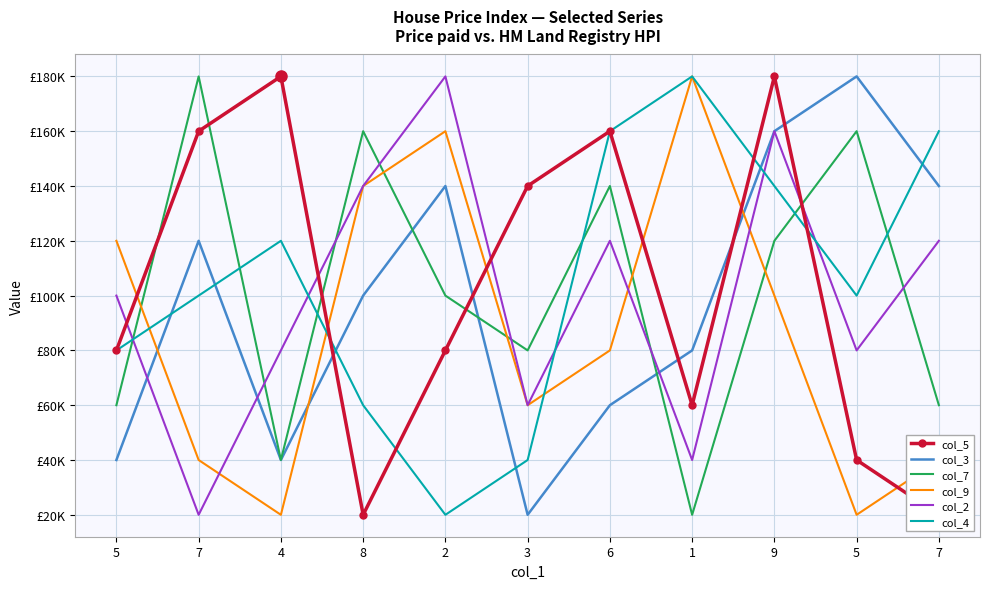

List the series in order of their peak value, highest first.

col_5, col_3, col_7, col_9, col_2, col_4